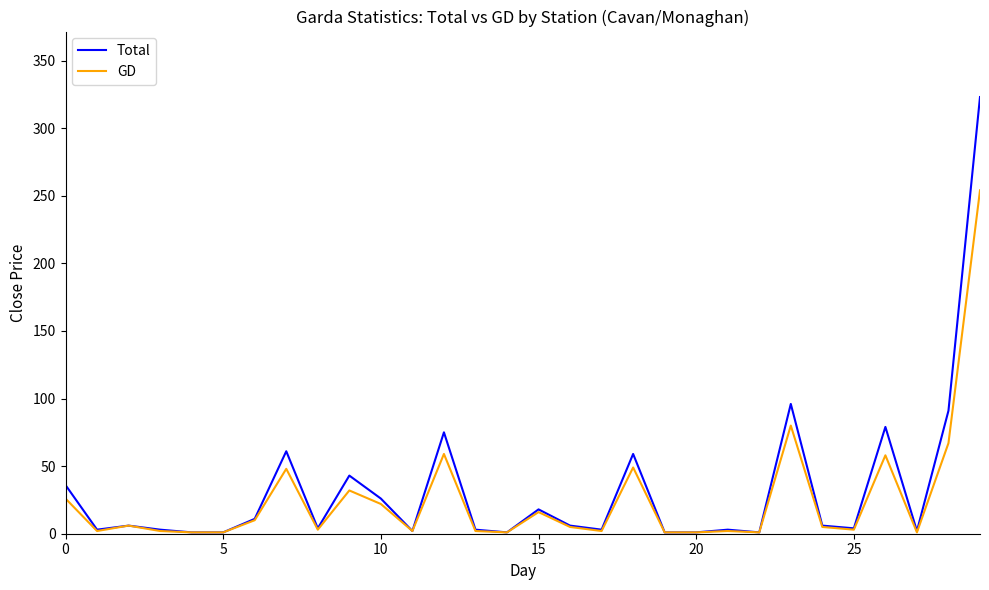

Which series has the widest spread of values?

Total